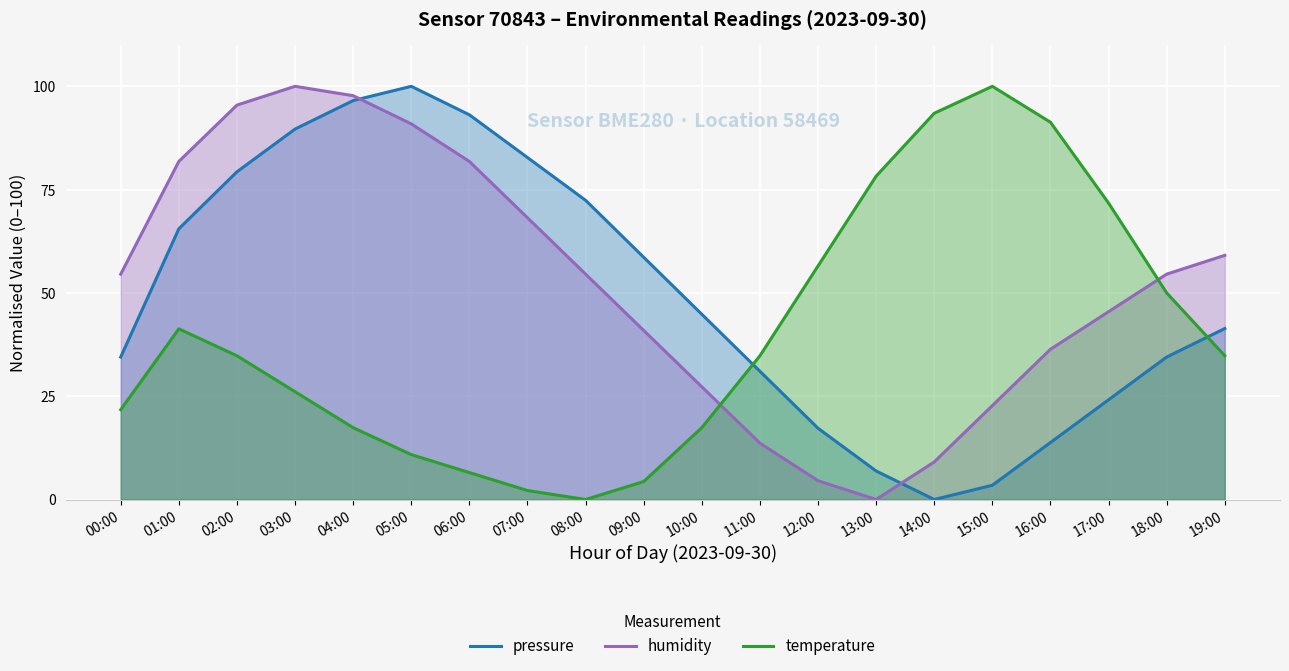

Which series changed the most between 01:00 and 04:00?

pressure